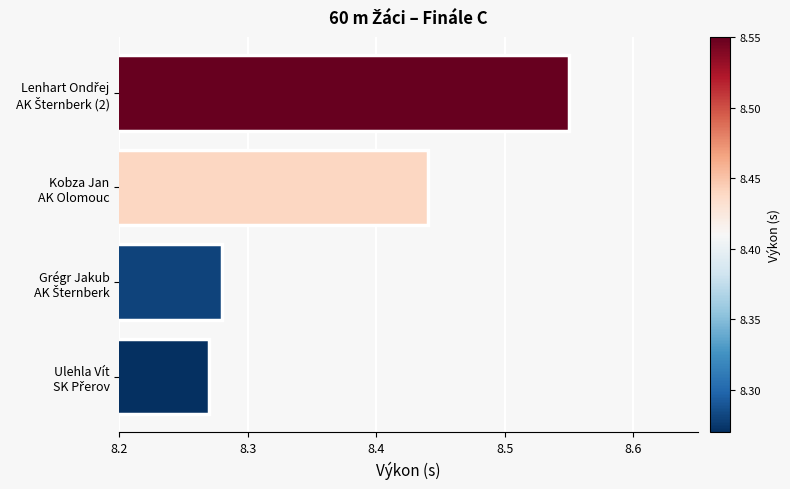

How many values are between 8 and 9?

4